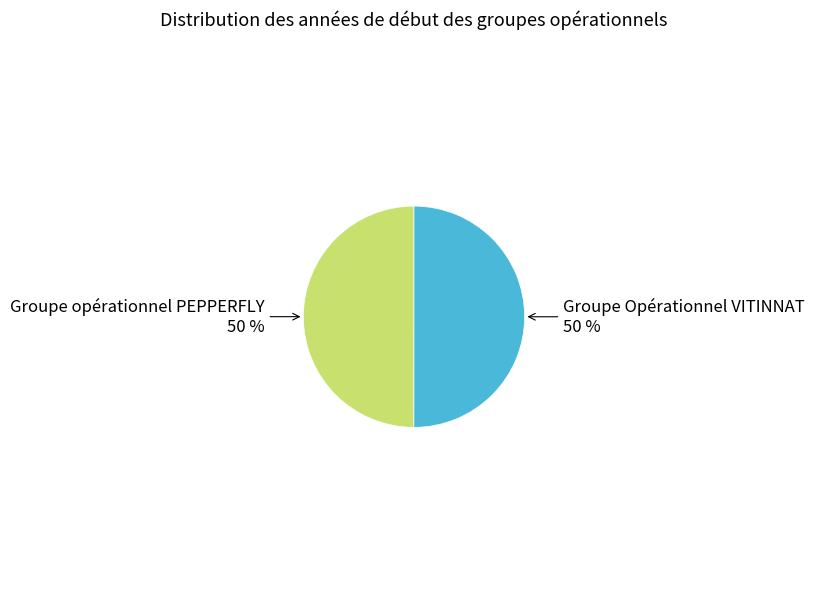

Do Groupe opérationnel PEPPERFLY 50 % and Groupe Opérationnel VITINNAT 50 % together represent more than half of the pie?

Yes